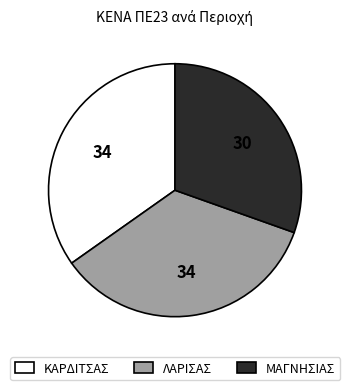

Does any single category account for the majority?

No